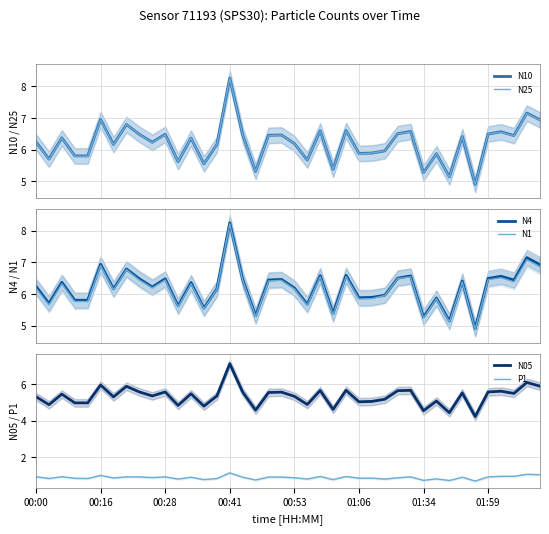

What is the total value across all series at 16?

32.2